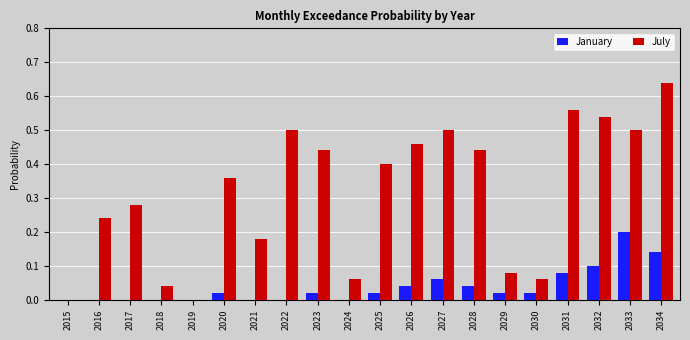

Is it true that July equals 0.0 at 2015?

True